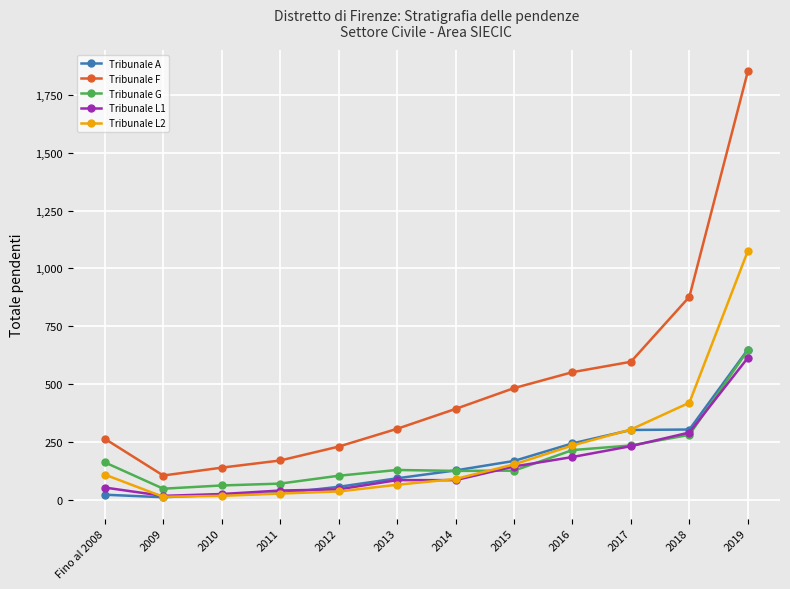

How many lines are shown in the chart?

5